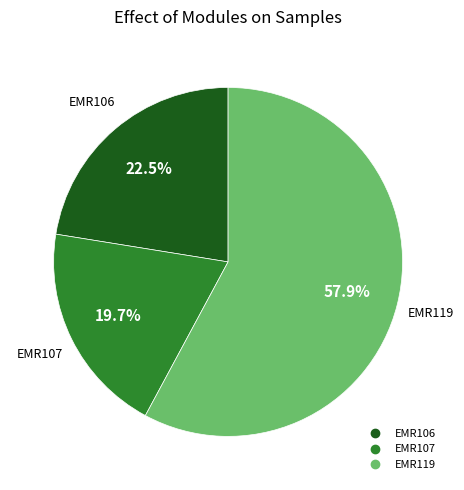

Which has a higher value, EMR119 or EMR106?

EMR119